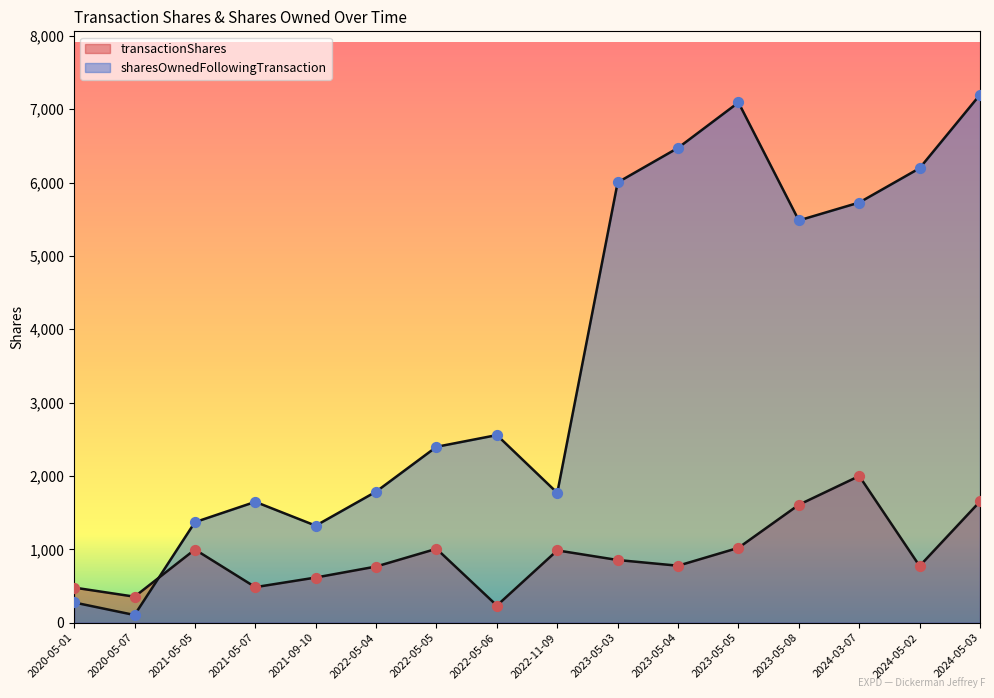

Which series contains the highest Y value?

sharesOwnedFollowingTransaction